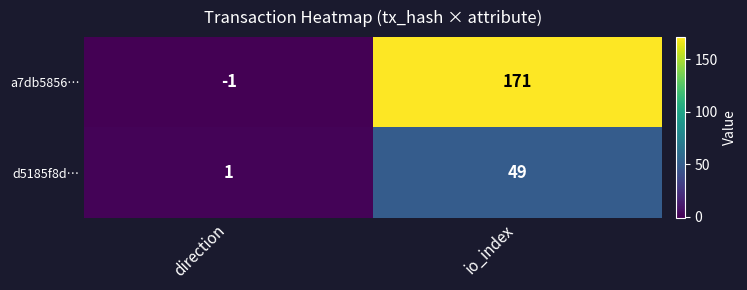

What is the maximum value shown in the chart?

171